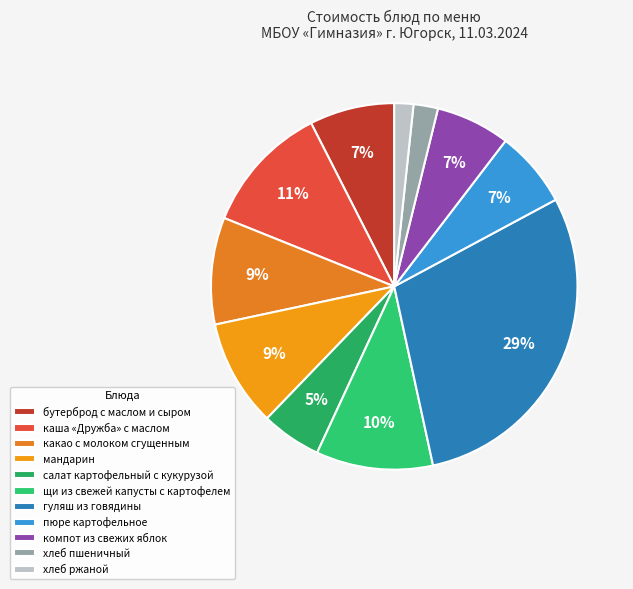

Between пюре картофельное and гуляш из говядины, which is larger?

гуляш из говядины